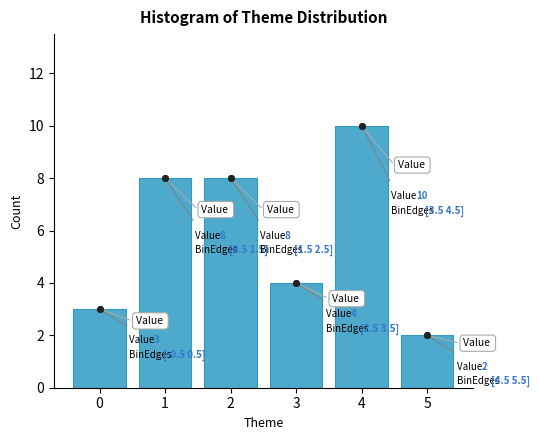

Reading right to left, extract all data points from this chart.

2	10	4	8	8	3